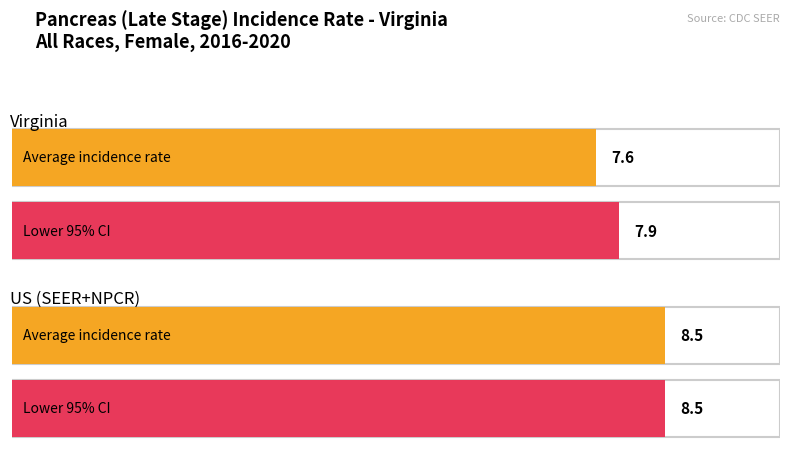

What is the label of the 2nd bar from the left?

US (SEER+NPCR)